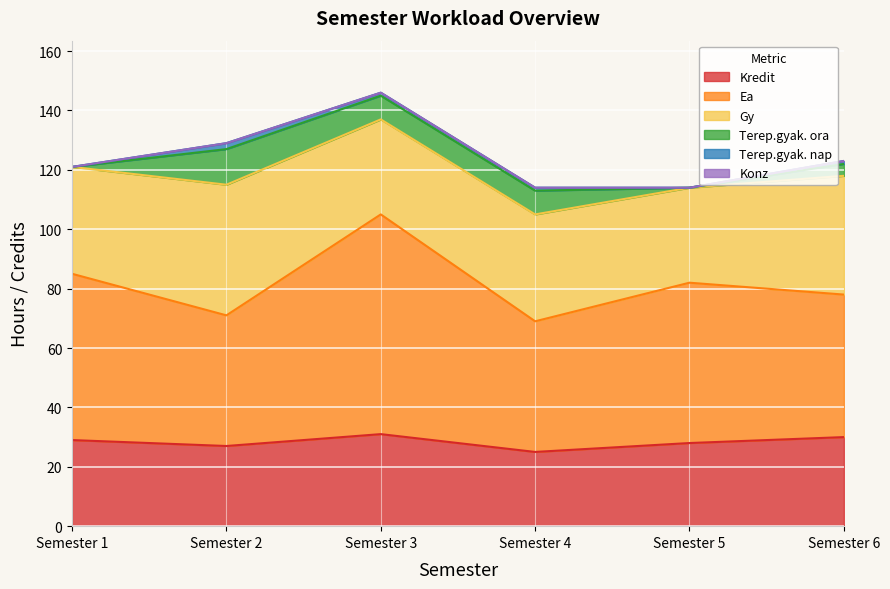

At which category does Gy reach its first local valley?

3